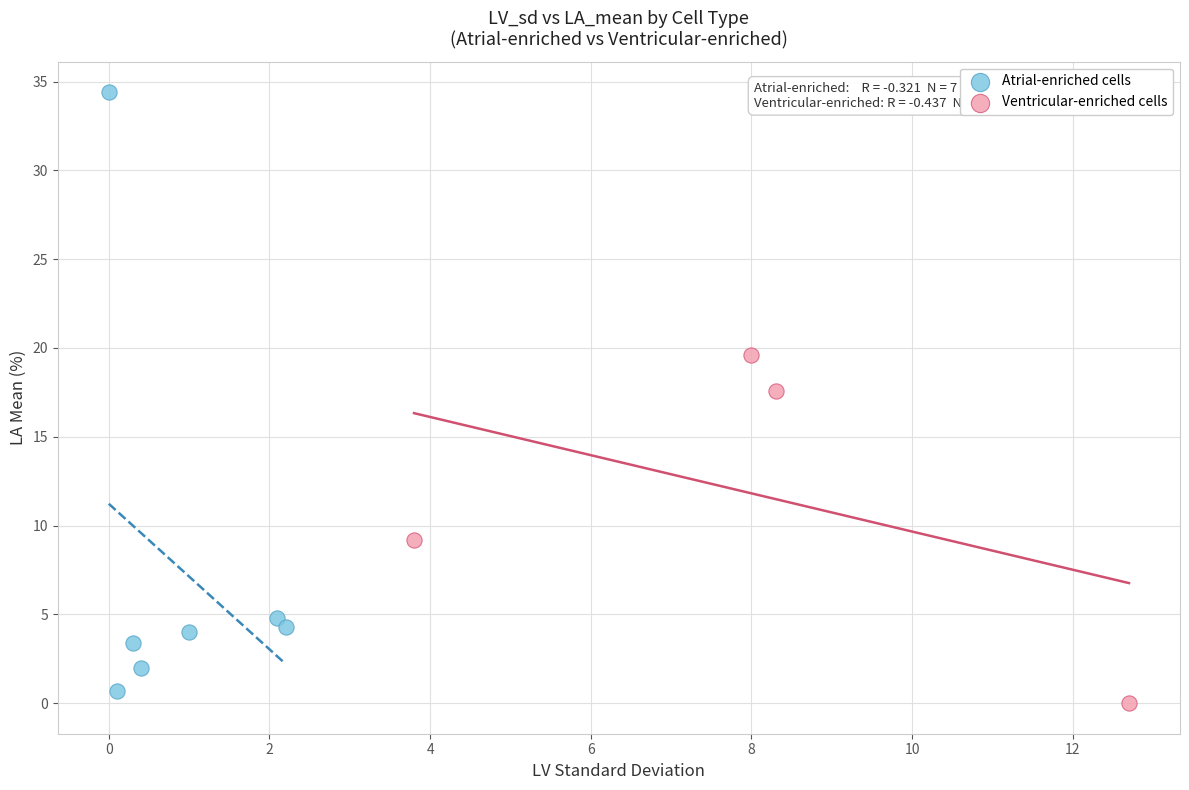

Which series reaches the maximum Y coordinate?

Atrial-enriched cells